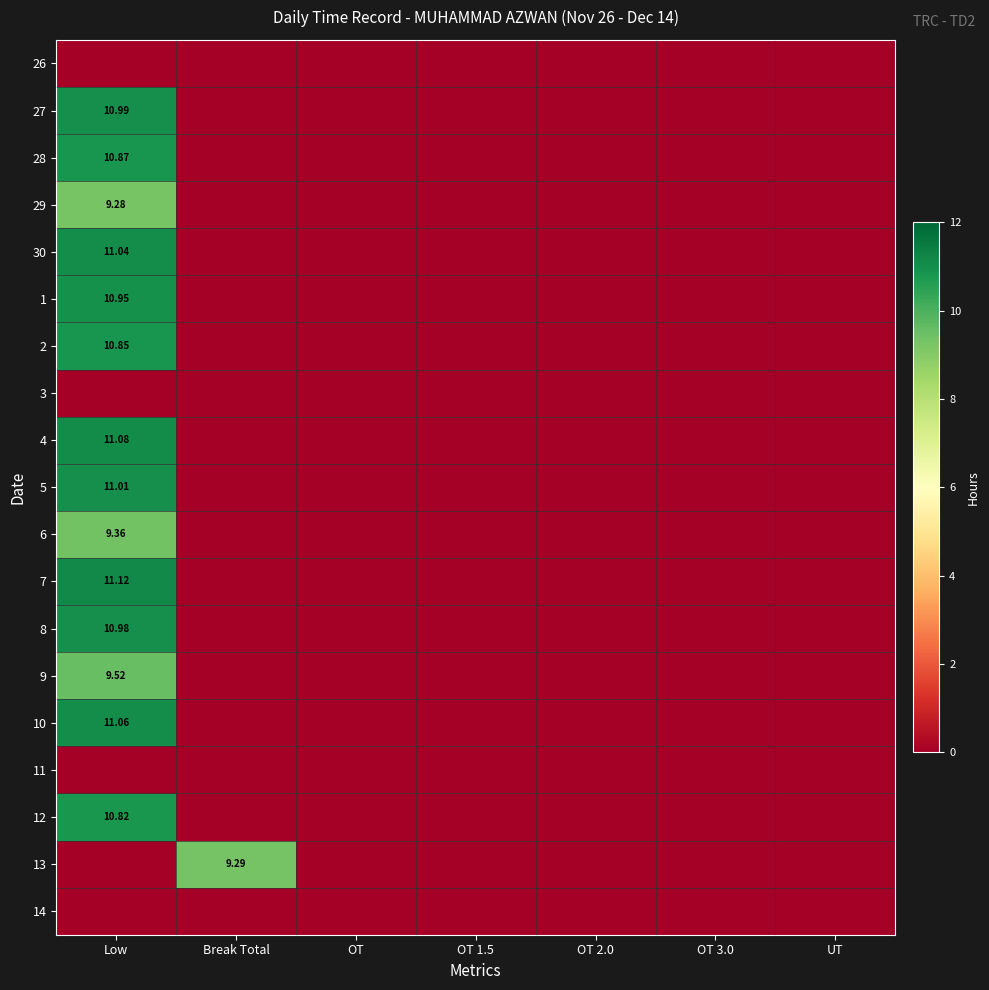

The value of 29 at OT 3.0 is -3.8. True or false?

False